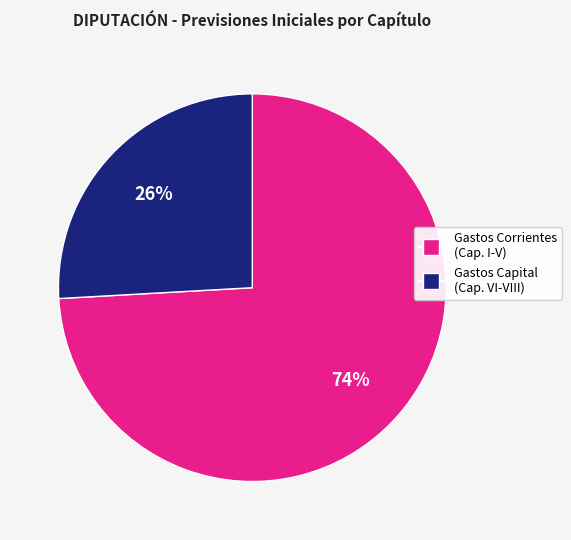

To the nearest percent, what is the difference between the largest and smallest slice percentages?

48%